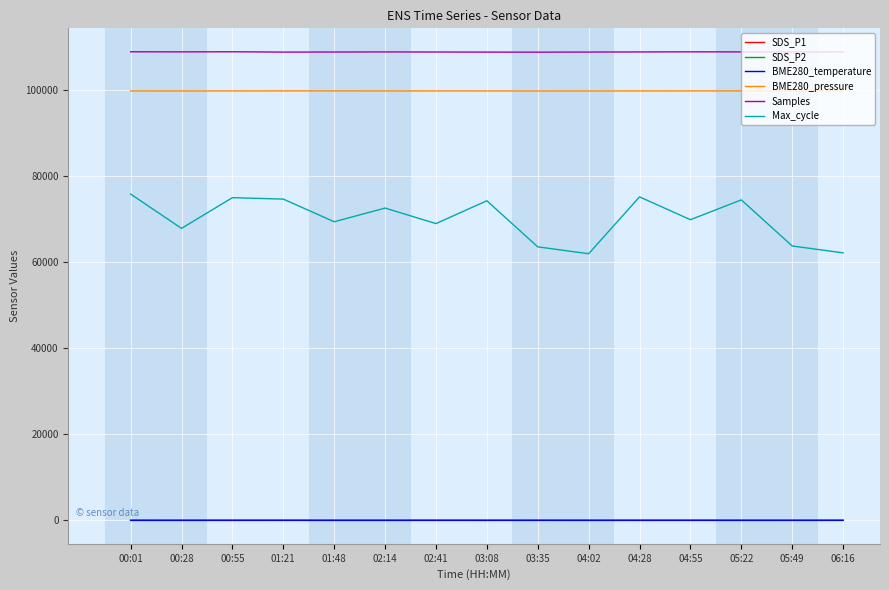

At how many categories does at least one series exceed 94891?

15